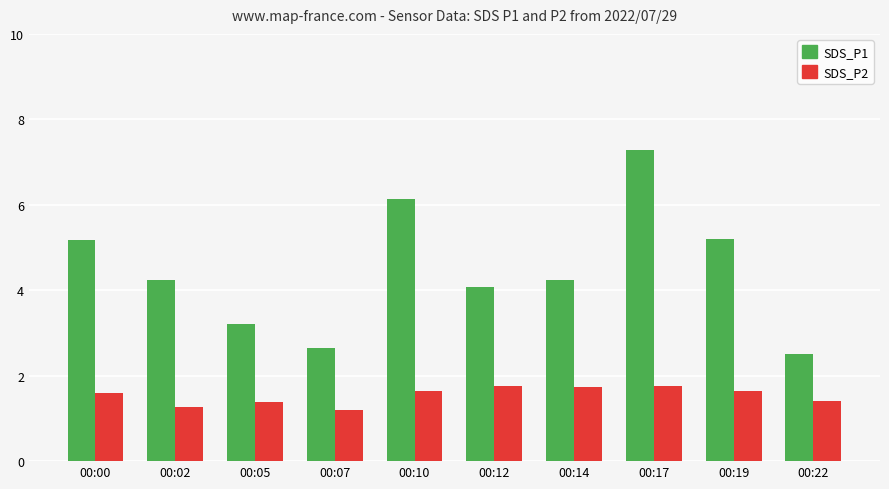

List the series in order of their overall mean, lowest first.

SDS_P2, SDS_P1